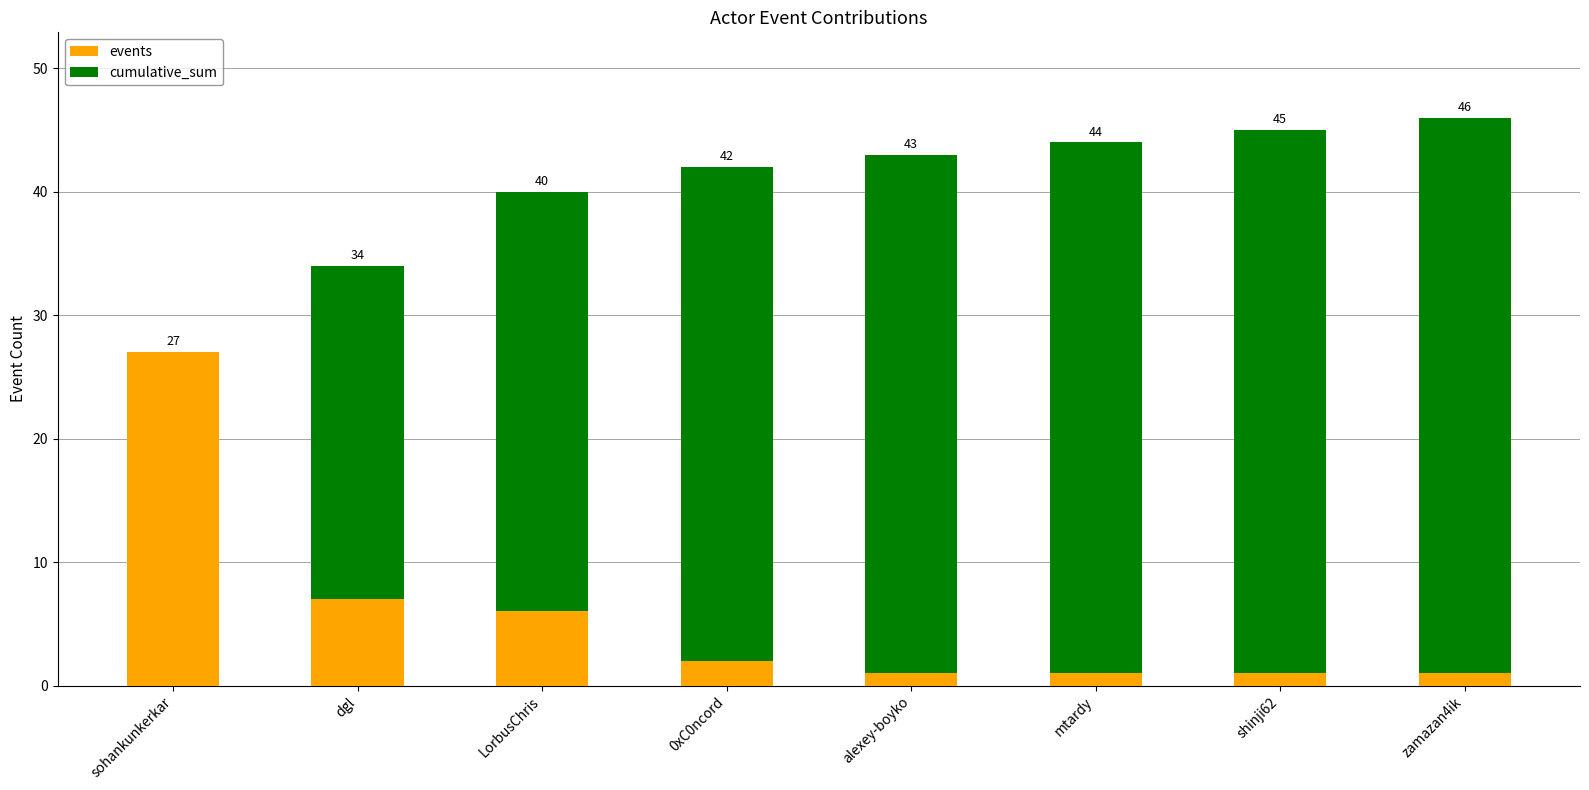

Where is events nearest to the value 14?

dgl